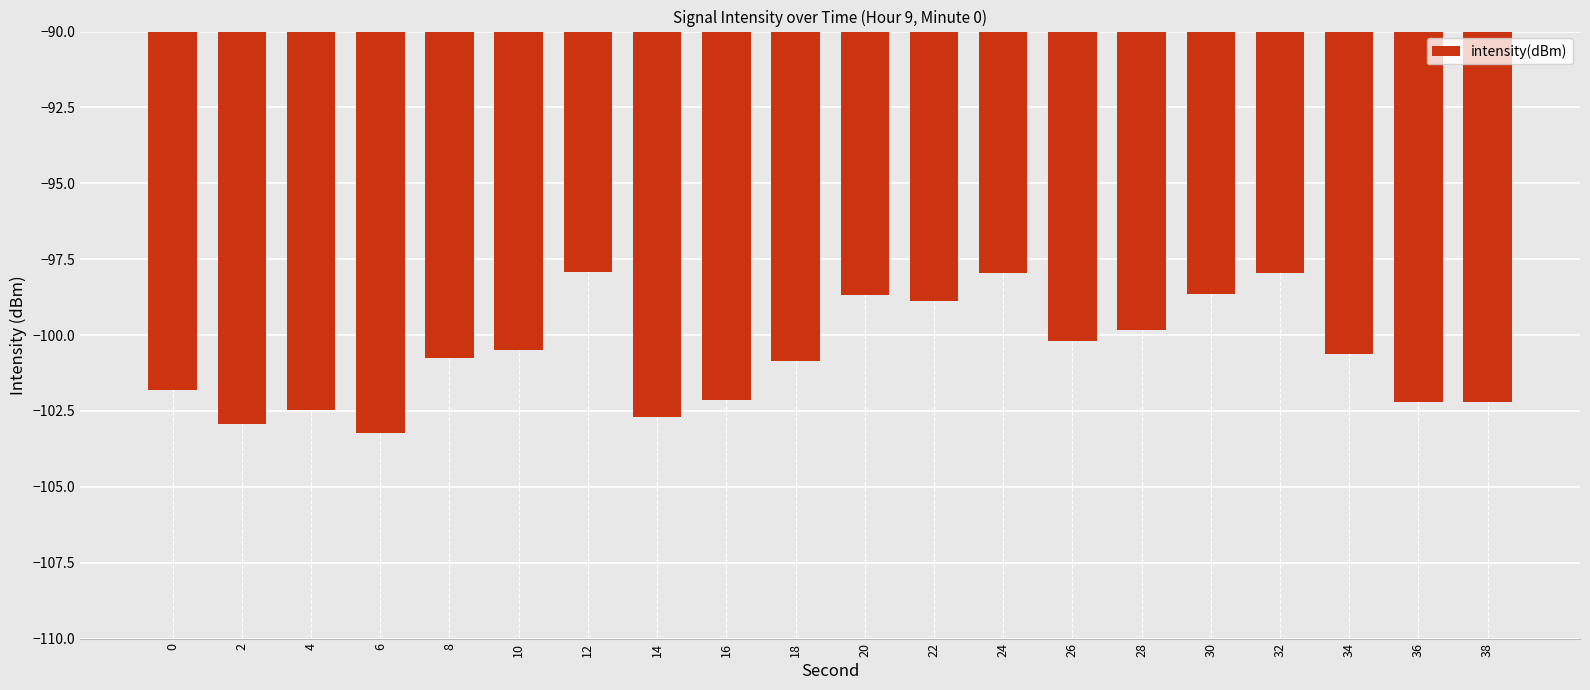

What is the greatest value displayed?

-97.9